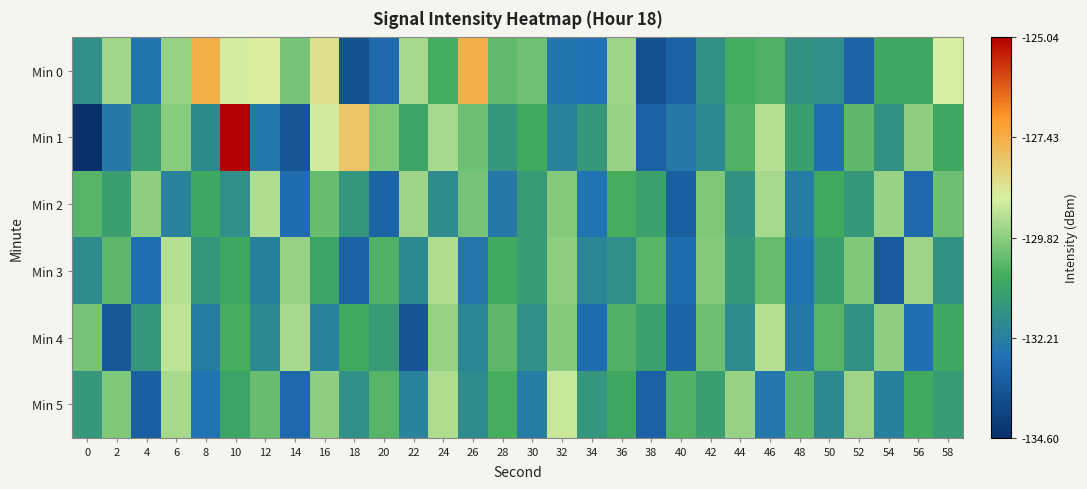

At which category is the sum across all series the highest?

10